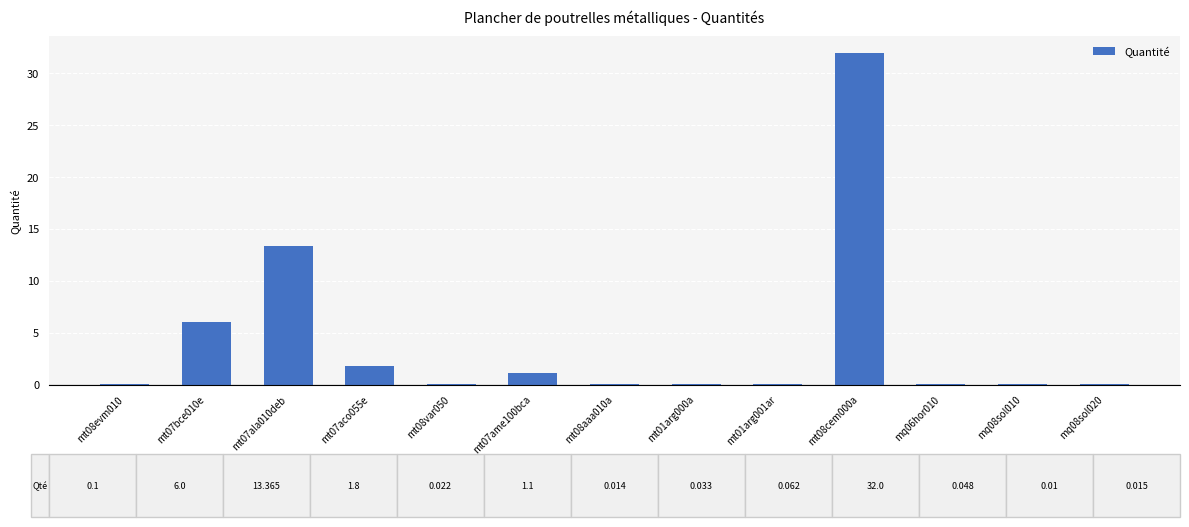

Which category has the highest value across all series?

mt08cem000a